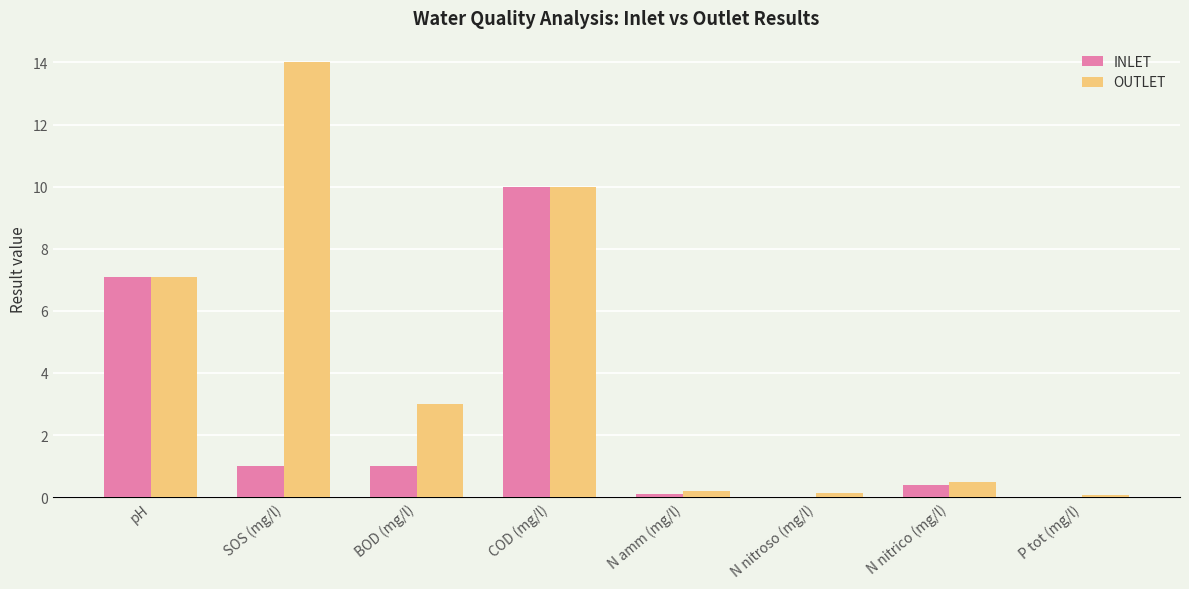

What is the sum of the INLET values at SOS (mg/l) and COD (mg/l)?

11.0